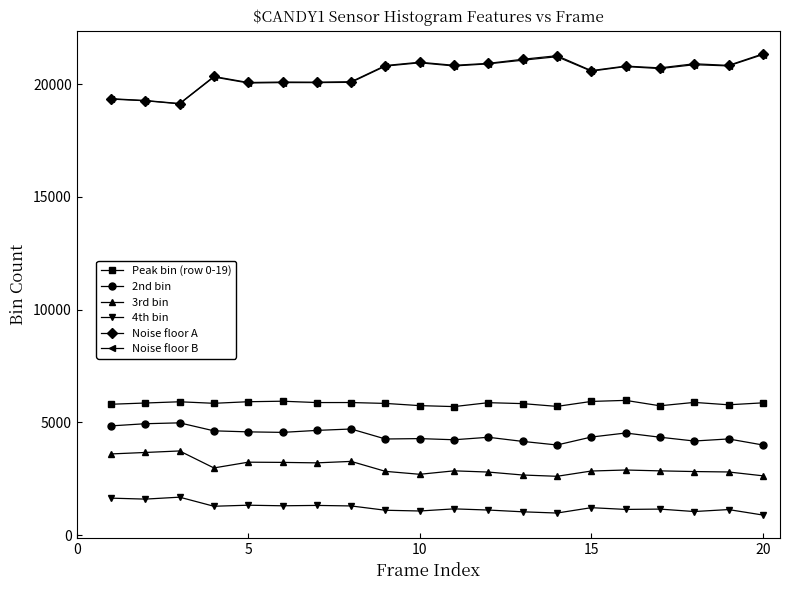

True or false: 2nd bin and 3rd bin cross at least once.

False